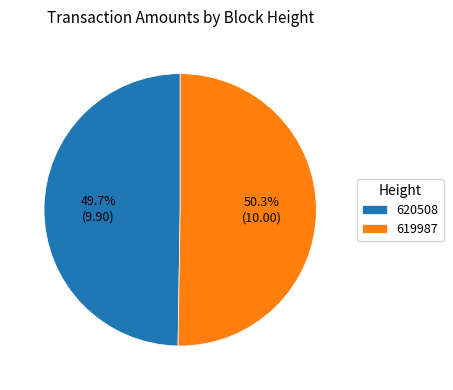

What is the ratio of the value at 620508 to the value at 619987?

1.0